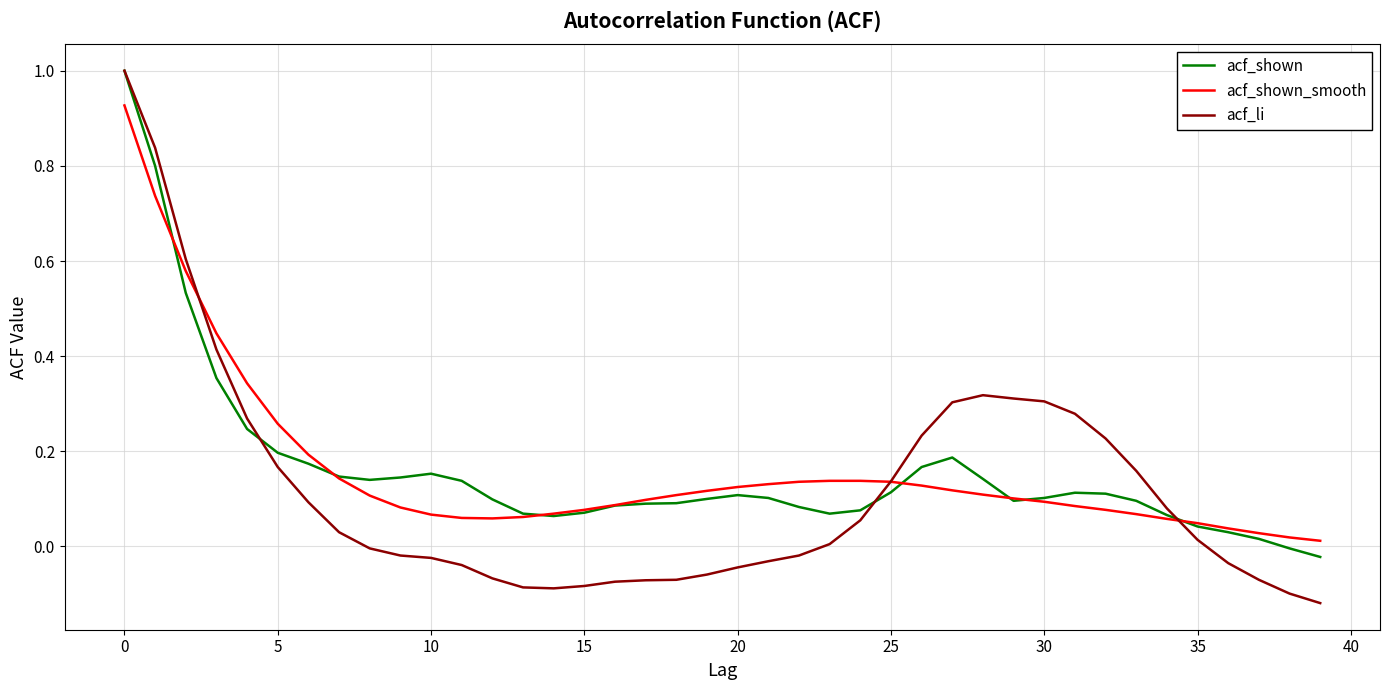

What is the maximum value shown in the chart?

1.0